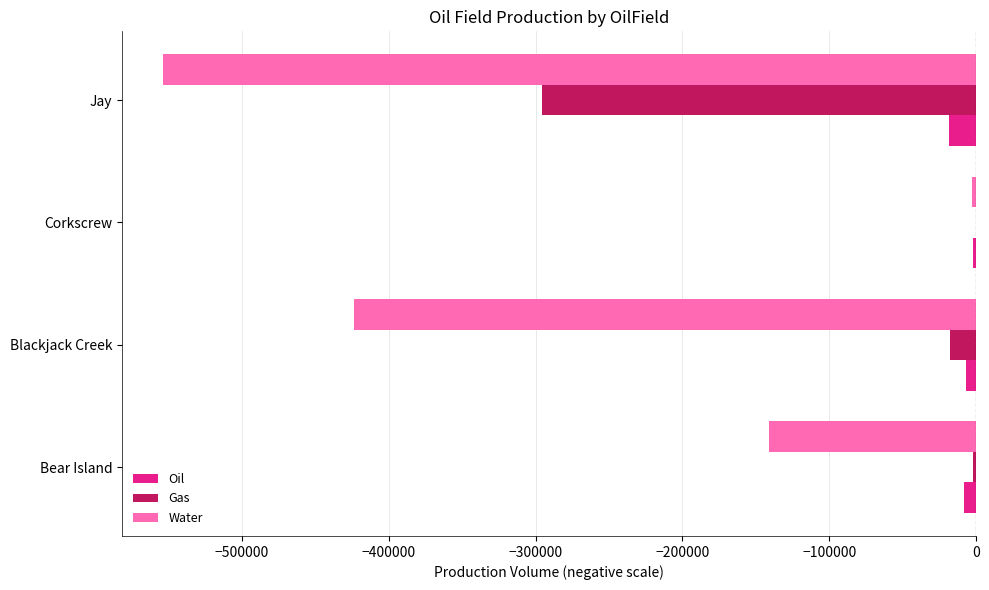

Is it true that Gas equals -188109 at Corkscrew?

False